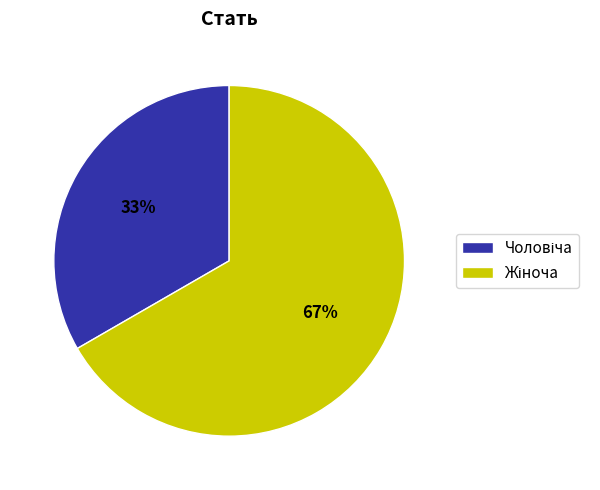

Is there any slice that represents more than half of the pie?

Yes